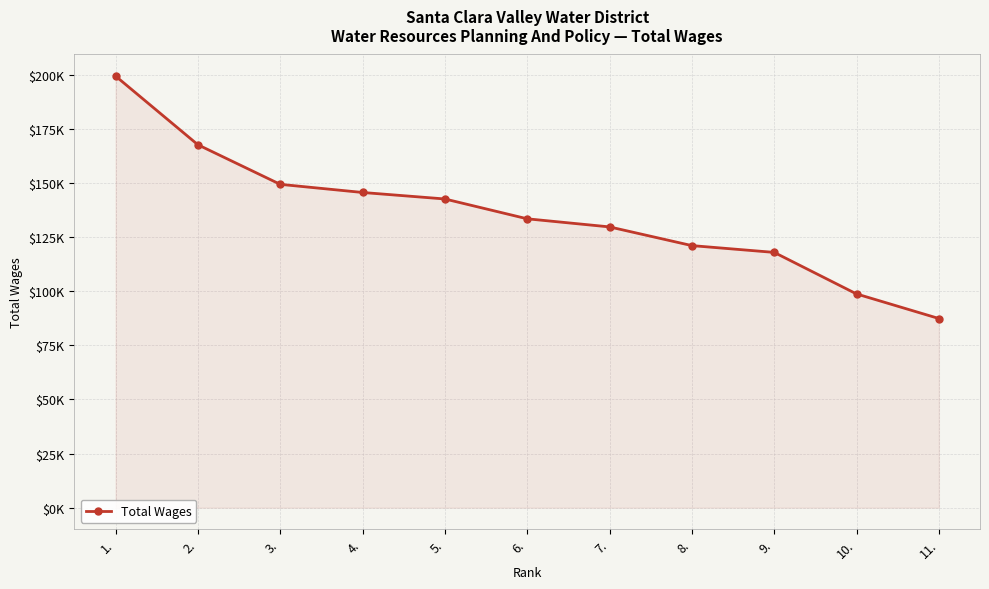

The value at 4. is 257406. True or false?

False